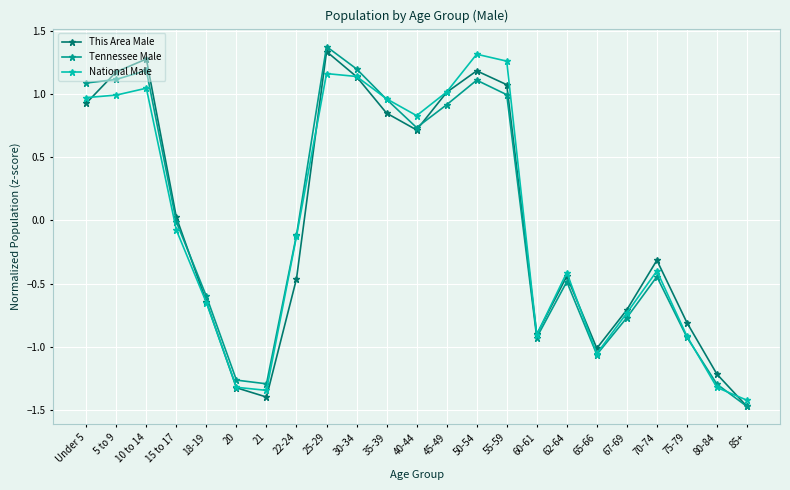

The Tennessee Male series shows -0.1 at 22-24. True or false?

True